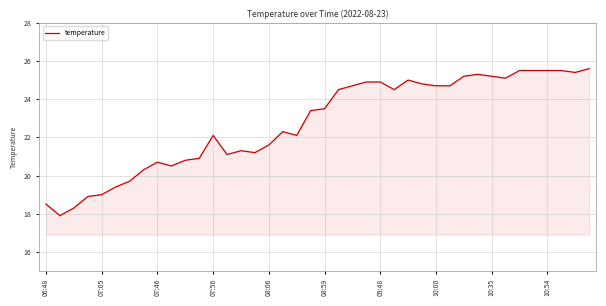

What is the minimum value shown in the chart?

17.9